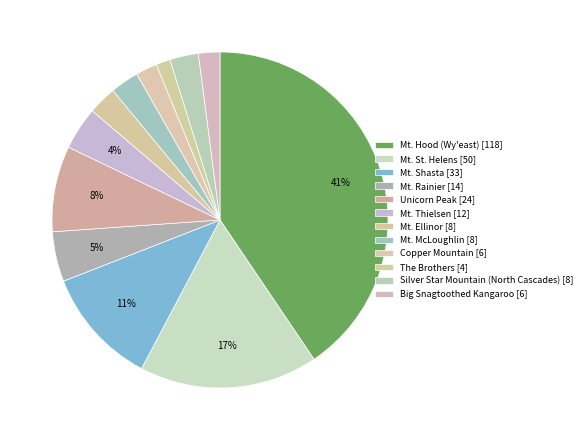

Does Mt. Ellinor represent more than half of the total?

No